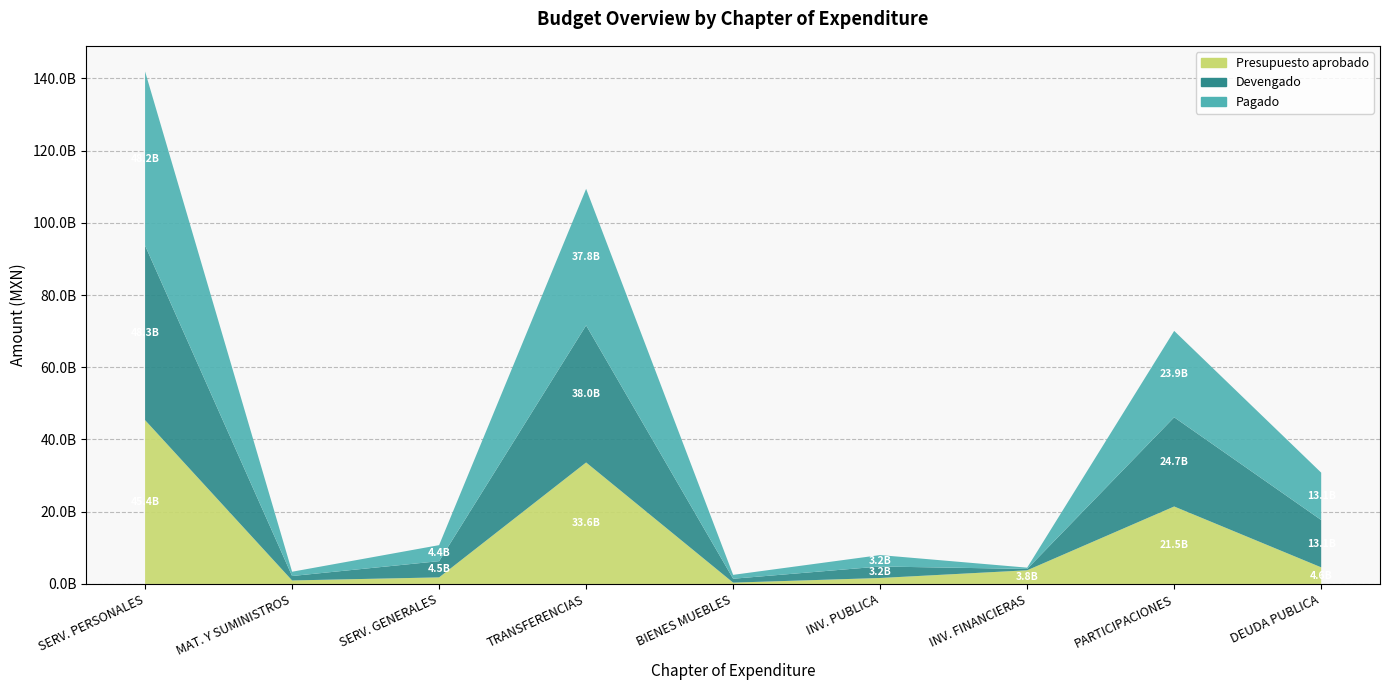

Reading left to right, extract all data points from this chart.

Presupuesto aprobado: 45366449992	973041512	1819346153	33638096220	368000000	1650859434	3786981573	21451778046	4600000000
Devengado: 48335520634	1228306047	4493803602	37960298806	1079514730	3185251886	370630327	24696298023	13109471143
Pagado: 48201658789	1182863367	4435926206	37807239218	1072475117	3159376269	357606548	23922444604	13109471143